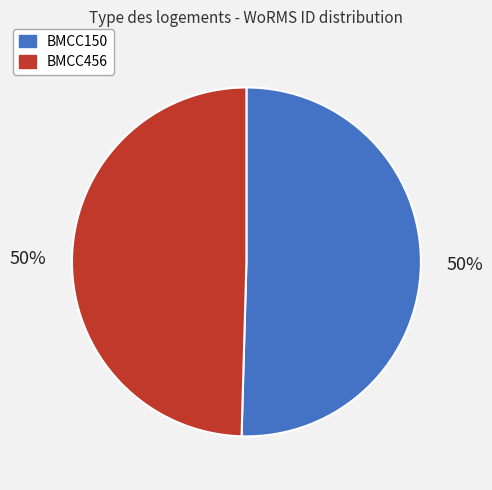

To the nearest percent, what is the average slice percentage?

50%